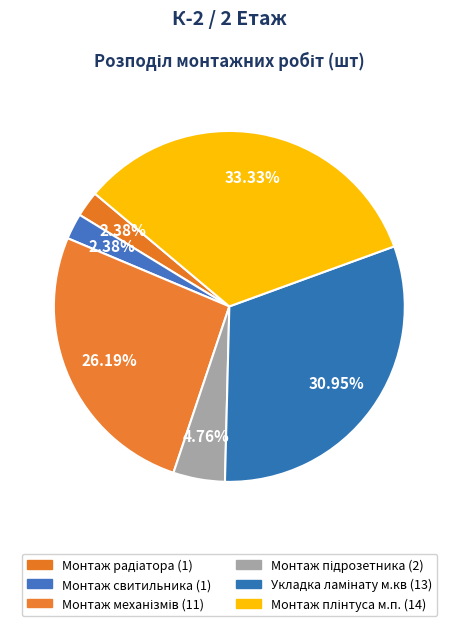

Which has a higher value, Монтаж механізмів or Укладка ламінату м.кв?

Укладка ламінату м.кв